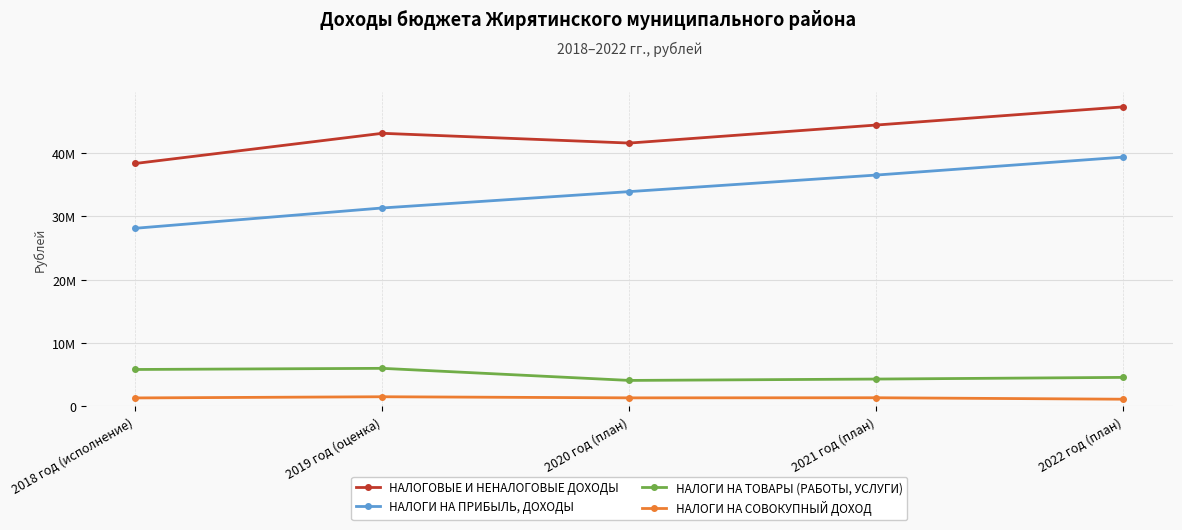

Reading left to right, list all the values displayed in this chart.

НАЛОГОВЫЕ И НЕНАЛОГОВЫЕ ДОХОДЫ: 38340739.4	43104614.4	41564744.0	44410124.0	47277544.0
НАЛОГИ НА ПРИБЫЛЬ, ДОХОДЫ: 28117984.8	31323180.0	33904200.0	36517800.0	39349200.0
НАЛОГИ НА ТОВАРЫ (РАБОТЫ, УСЛУГИ): 5839227.5	6019966.0	4112540.0	4327320.0	4592340.0
НАЛОГИ НА СОВОКУПНЫЙ ДОХОД: 1350359.5	1536298.1	1362000.0	1378000.0	1148000.0